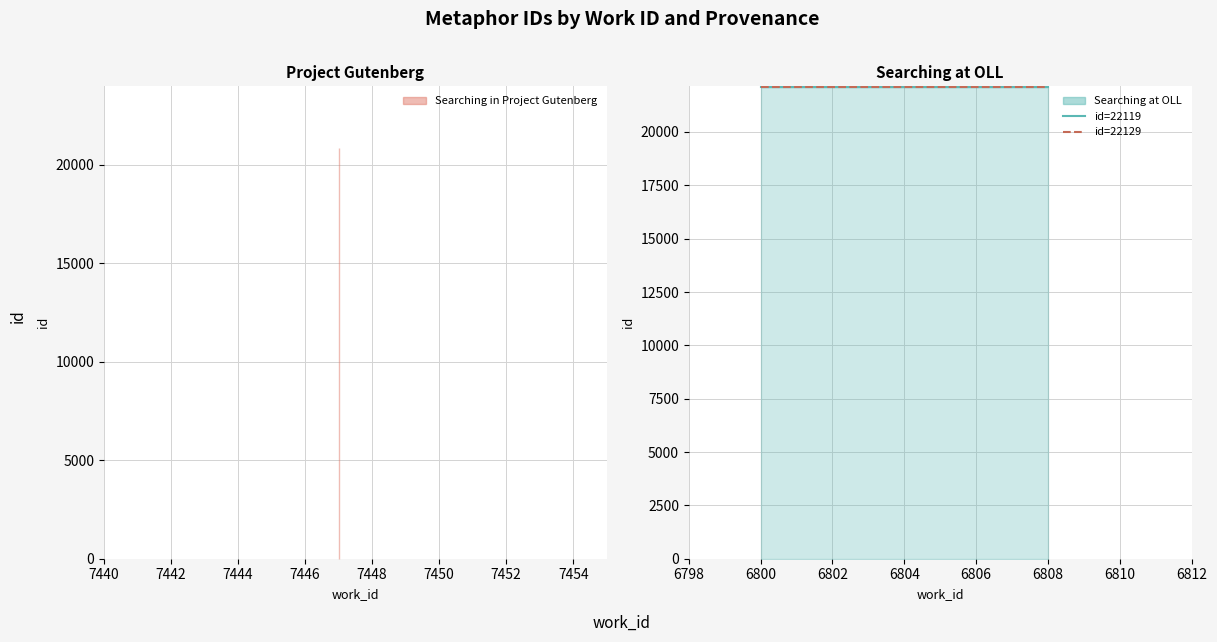

What is the average value of the id=22119 series?

22119